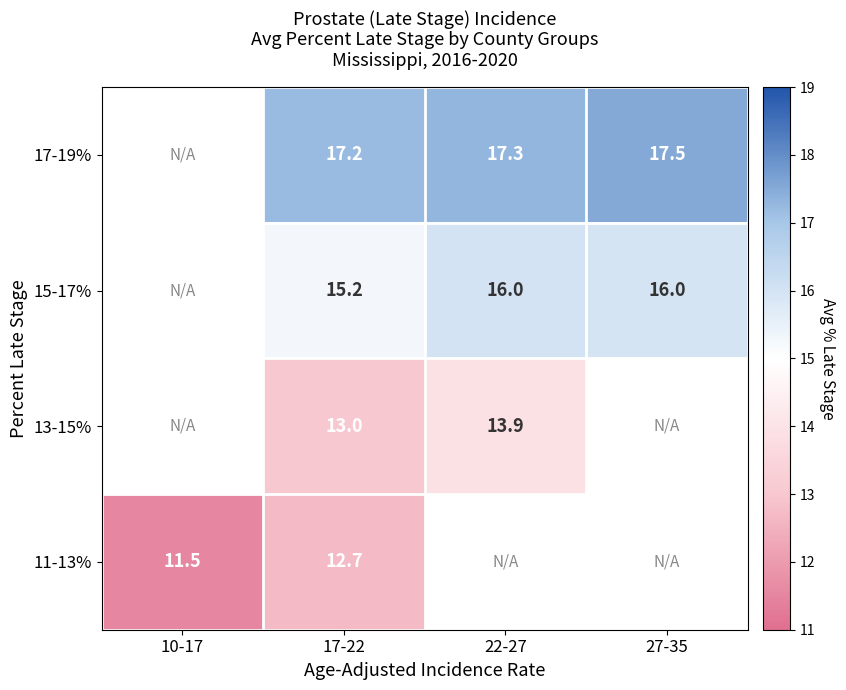

The 15-17% series shows 16.0 at 27-35. True or false?

True